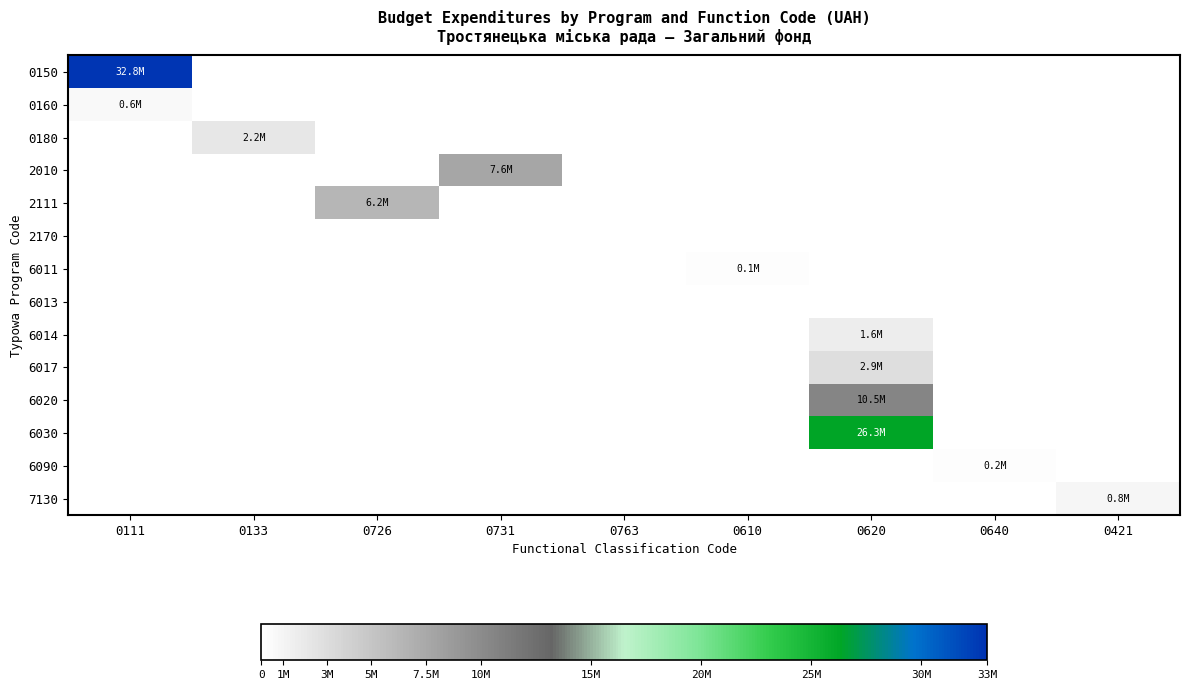

Reading left to right, list all the values displayed in this chart.

0150: 0111=32839420	0133=0	0726=0	0731=0	0763=0	0610=0	0620=0	0640=0	0421=0
0160: 0111=624550	0133=0	0726=0	0731=0	0763=0	0610=0	0620=0	0640=0	0421=0
0180: 0111=0	0133=2165405	0726=0	0731=0	0763=0	0610=0	0620=0	0640=0	0421=0
2010: 0111=0	0133=0	0726=0	0731=7616200	0763=0	0610=0	0620=0	0640=0	0421=0
2111: 0111=0	0133=0	0726=6225000	0731=0	0763=0	0610=0	0620=0	0640=0	0421=0
2170: 0111=0	0133=0	0726=0	0731=0	0763=0	0610=0	0620=0	0640=0	0421=0
6011: 0111=0	0133=0	0726=0	0731=0	0763=0	0610=130000	0620=0	0640=0	0421=0
6013: 0111=0	0133=0	0726=0	0731=0	0763=0	0610=0	0620=0	0640=0	0421=0
6014: 0111=0	0133=0	0726=0	0731=0	0763=0	0610=0	0620=1600000	0640=0	0421=0
6017: 0111=0	0133=0	0726=0	0731=0	0763=0	0610=0	0620=2862720	0640=0	0421=0
6020: 0111=0	0133=0	0726=0	0731=0	0763=0	0610=0	0620=10478989	0640=0	0421=0
6030: 0111=0	0133=0	0726=0	0731=0	0763=0	0610=0	0620=26318622	0640=0	0421=0
6090: 0111=0	0133=0	0726=0	0731=0	0763=0	0610=0	0620=0	0640=190000	0421=0
7130: 0111=0	0133=0	0726=0	0731=0	0763=0	0610=0	0620=0	0640=0	0421=823500